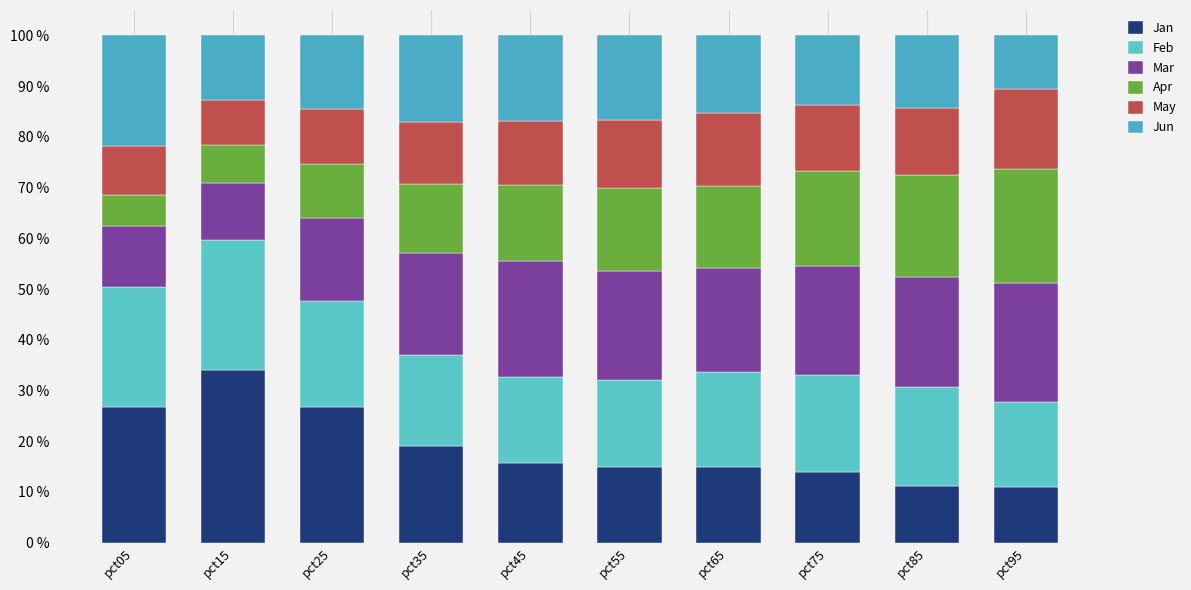

What is the average value of the Jan series?

18.8